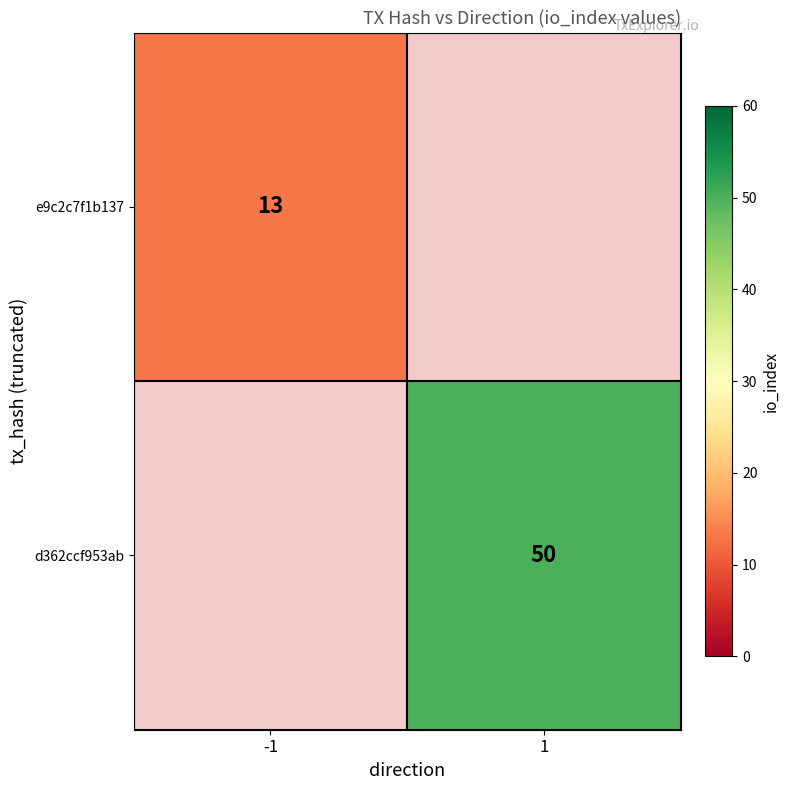

Is it true that e9c2c7f1b137 equals 13 at -1?

True